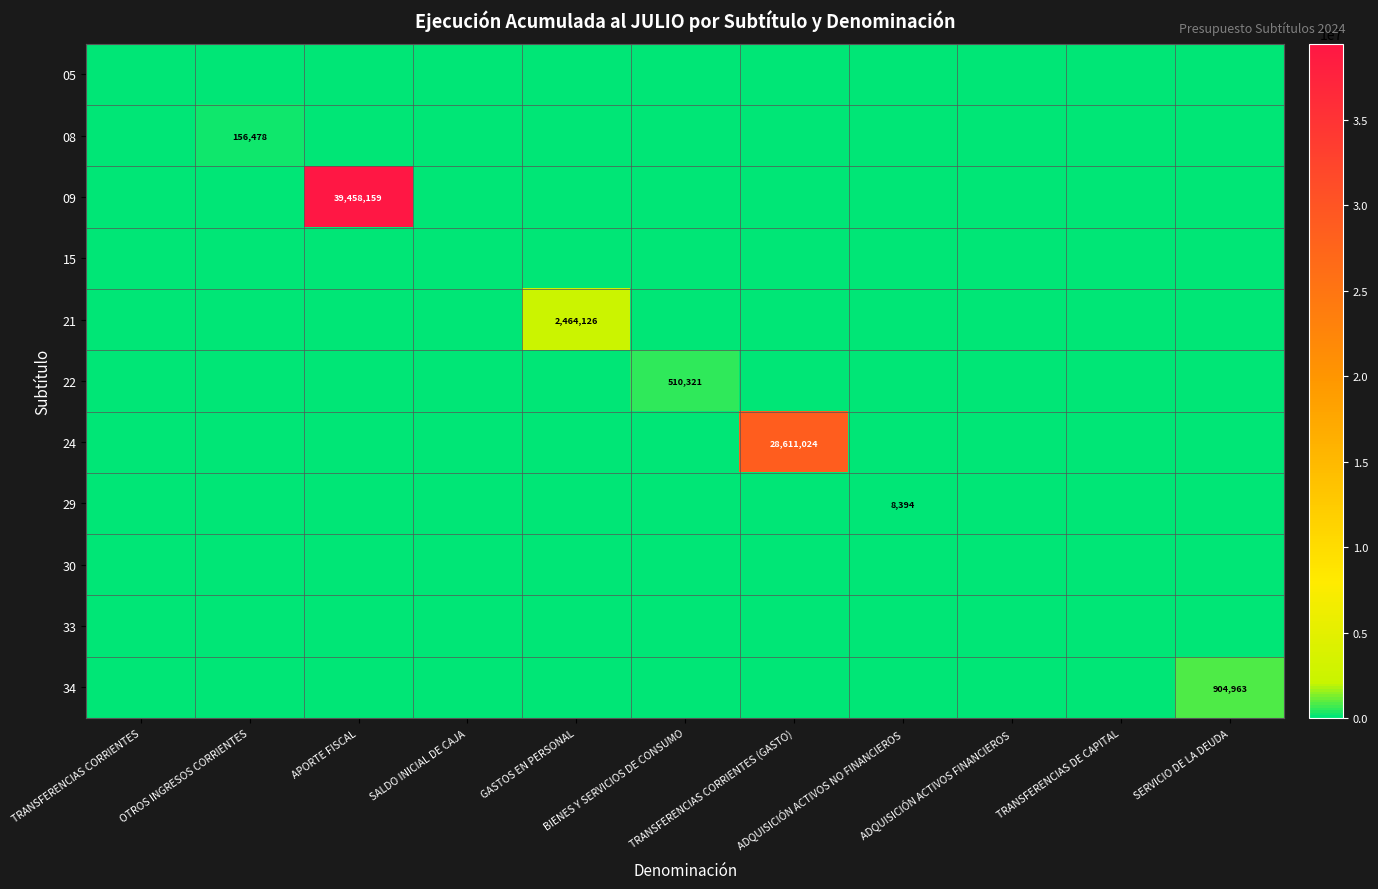

The value of 22 at GASTOS EN PERSONAL is 259862. True or false?

False